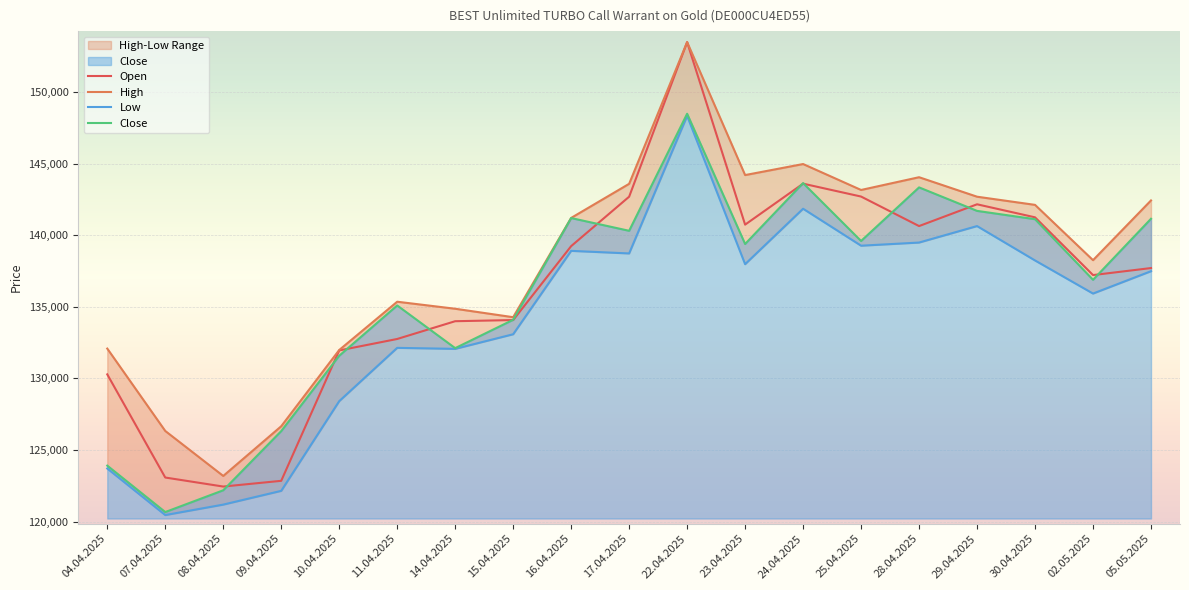

What is the difference between the maximum and minimum values in the Close series?

27800